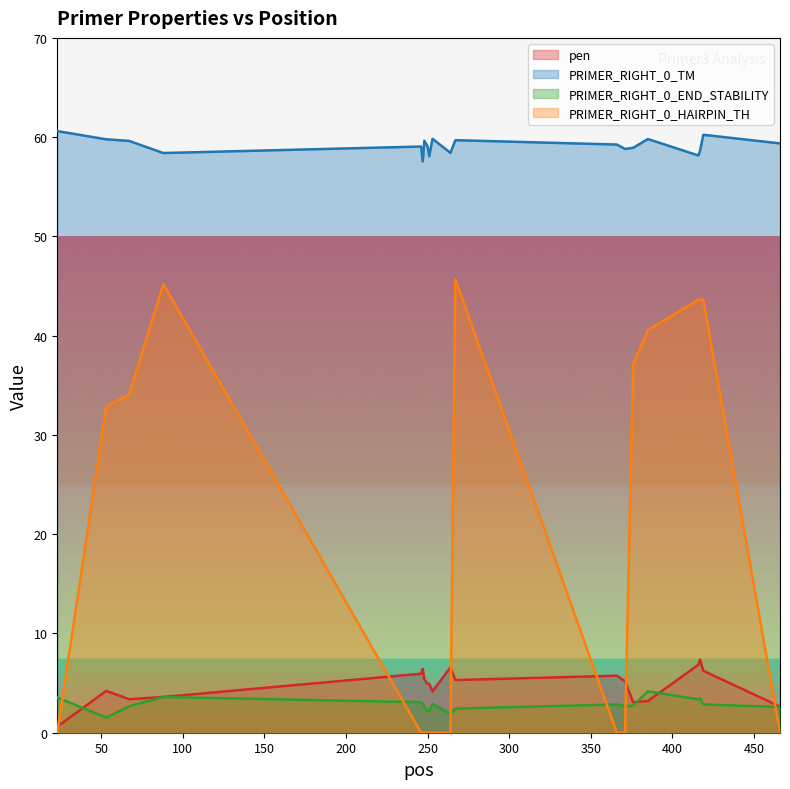

Which series changed the most between 376 and 419?

PRIMER_RIGHT_0_HAIRPIN_TH